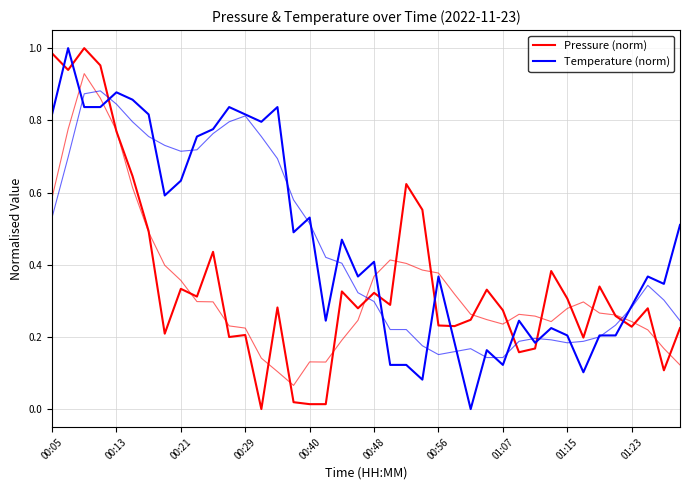

The Temperature (norm) series shows 1.2 at 14. True or false?

False